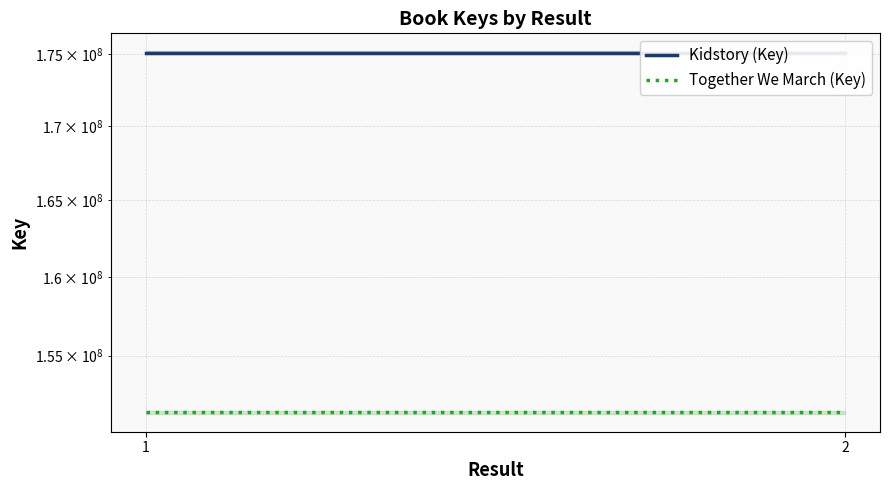

The Together We March (Key) series shows 151499770 at 1. True or false?

True